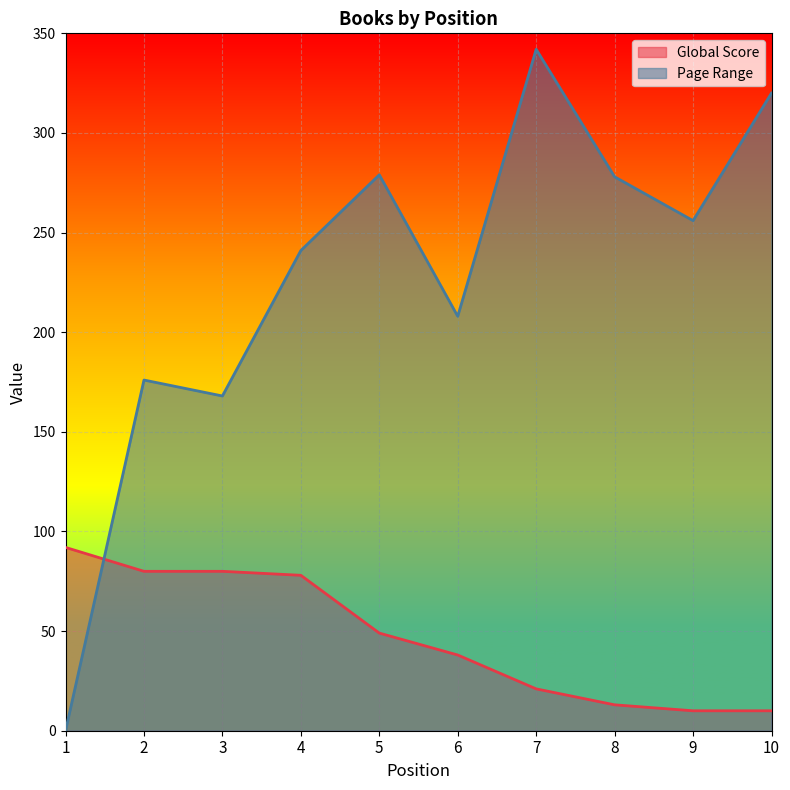

Rank the series by their maximum value, from lowest to highest.

Global Score, Page Range